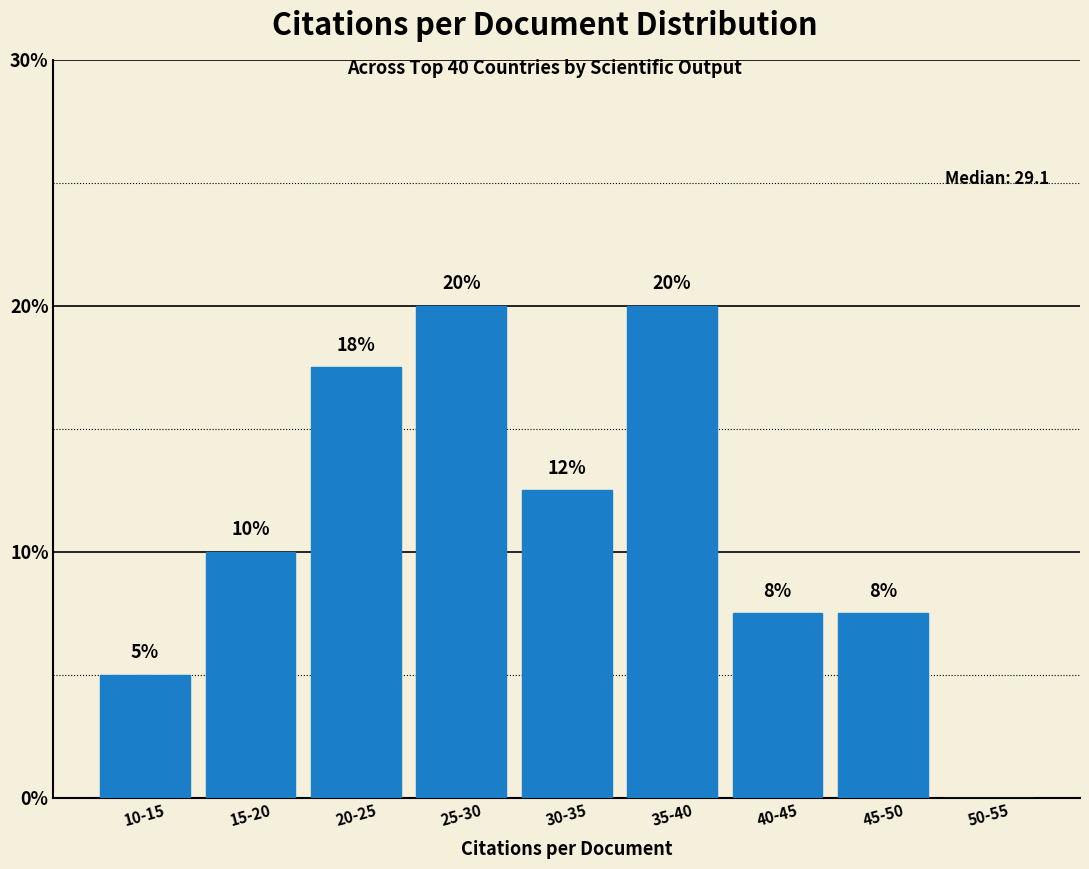

What is the maximum value shown in the chart?

20.0